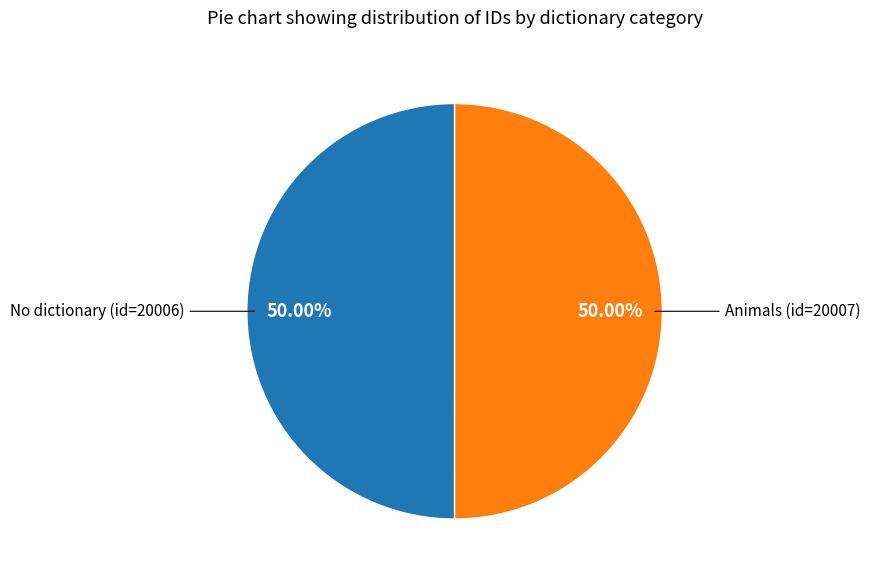

The No dictionary (id=20006) slice represents 50% of the pie. True or false?

True